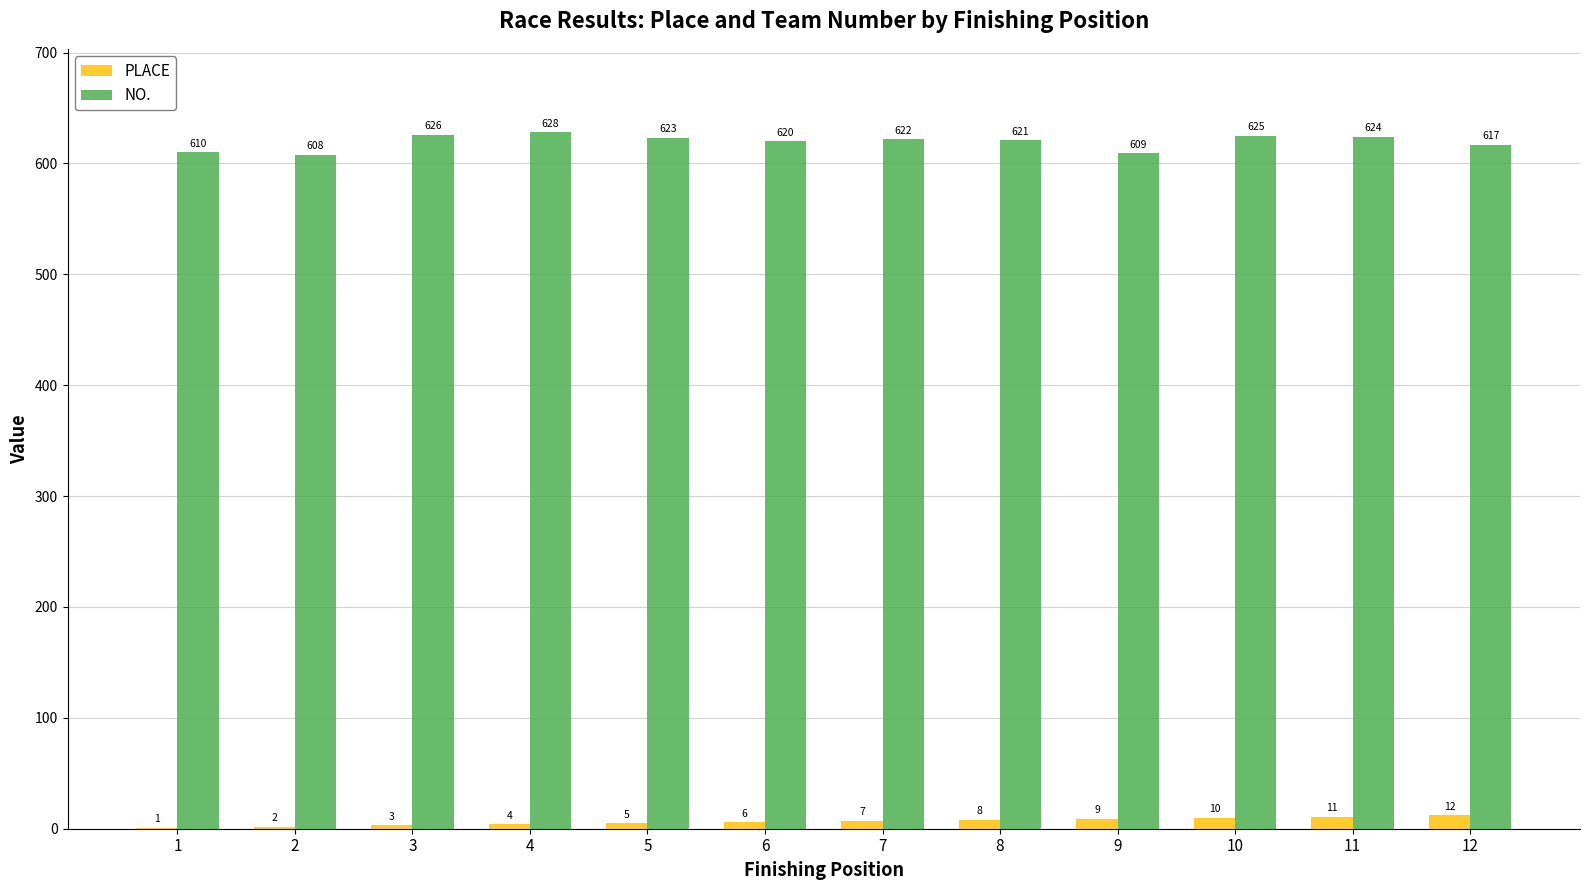

Which series changed the most between 1 and 12?

PLACE